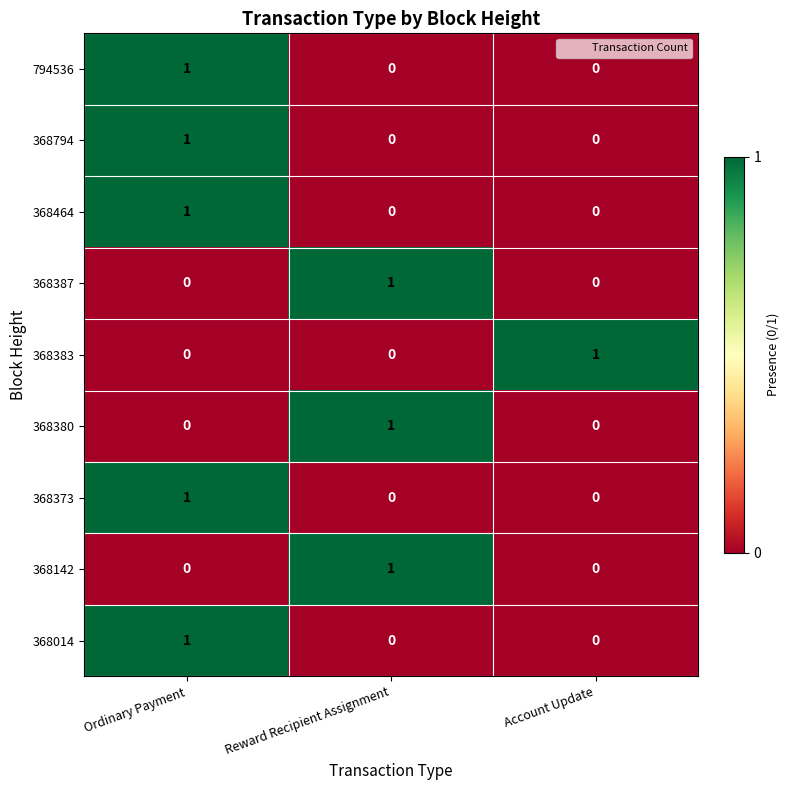

At how many categories does at least one series exceed 0?

3